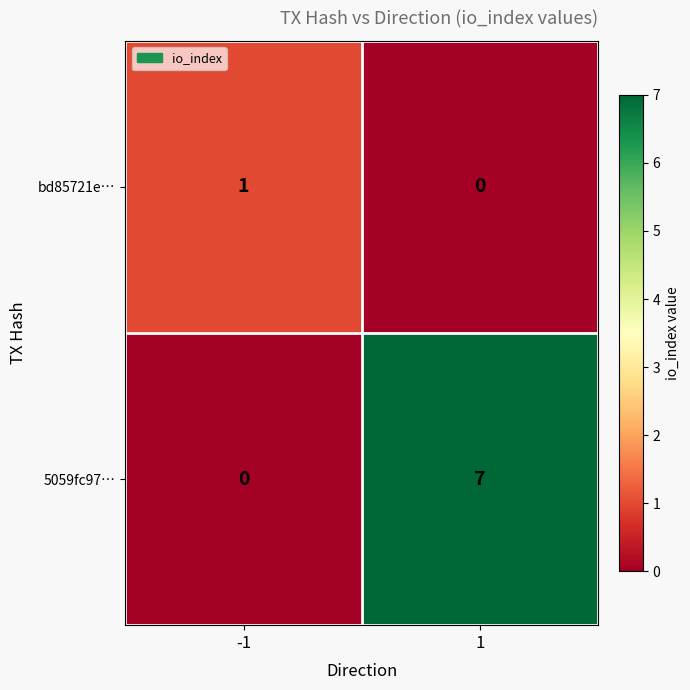

Reading left to right, what are all the values shown in this chart?

bd85721e…: 1	0
5059fc97…: 0	7